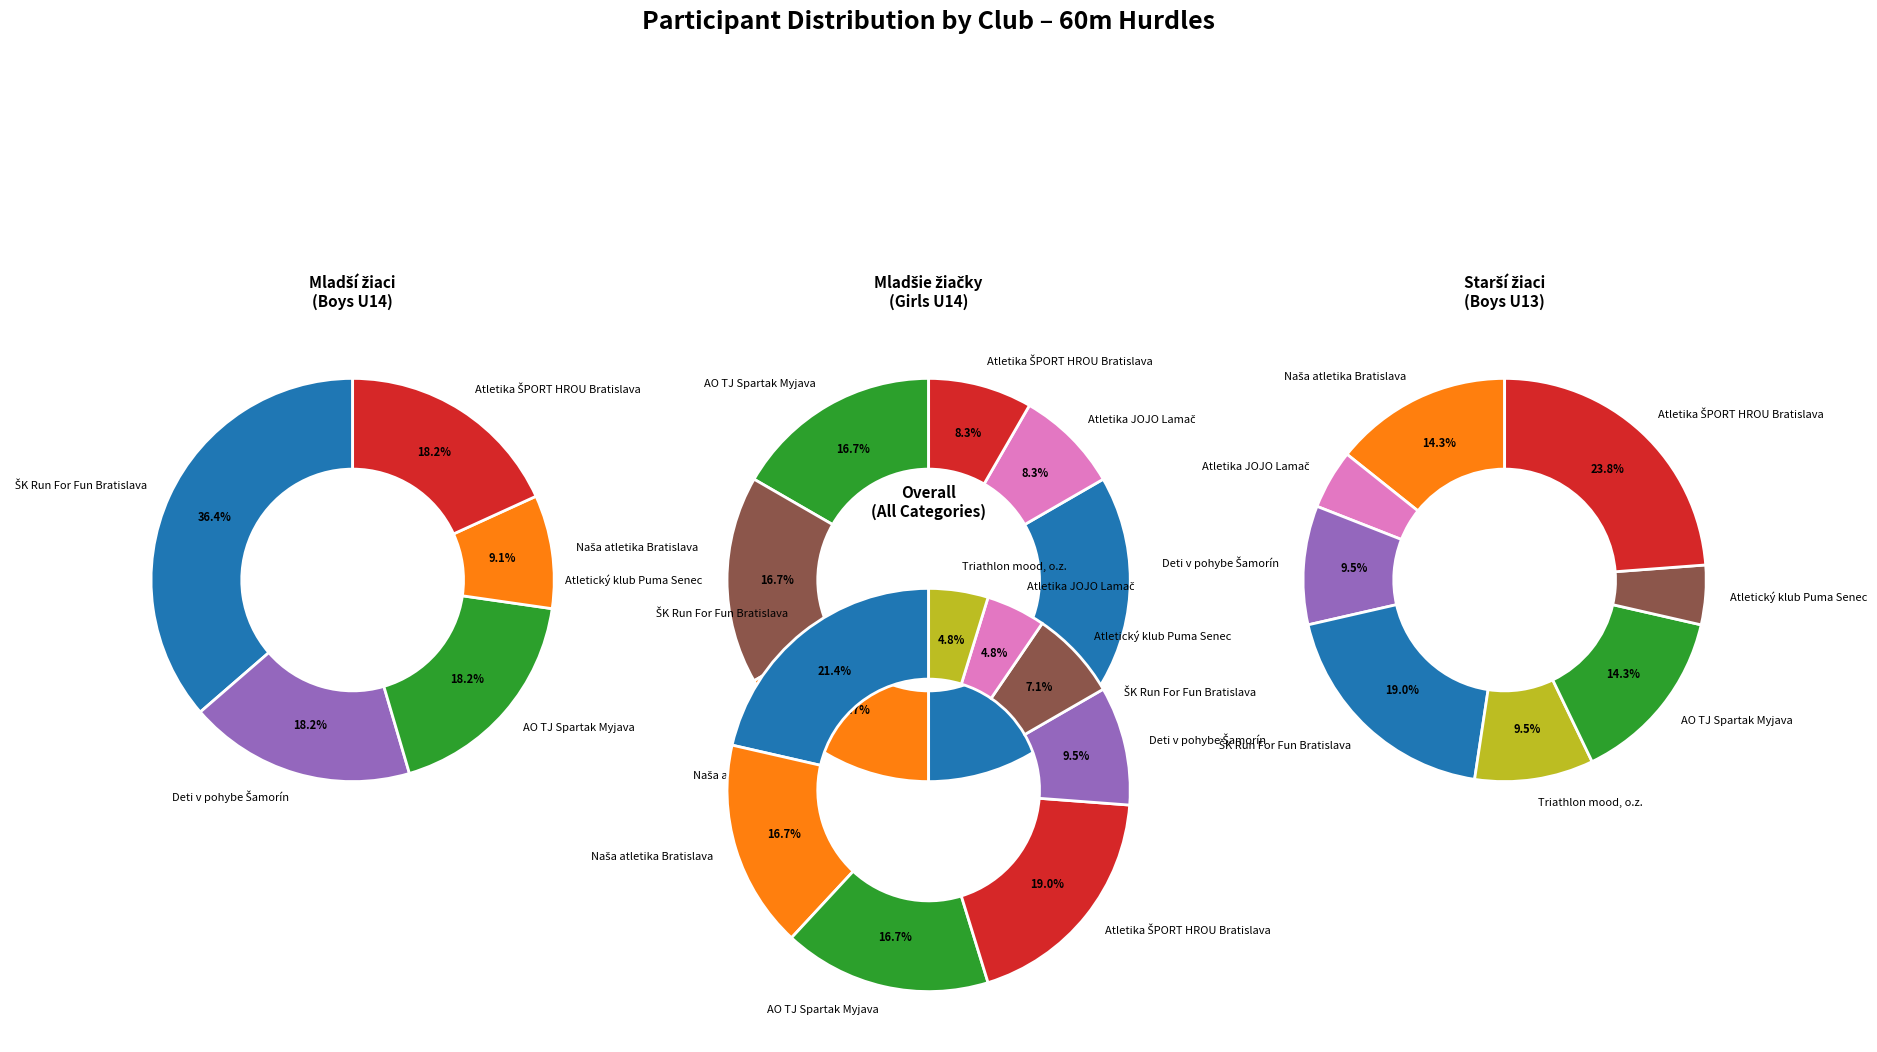

To the nearest percent, what percentage of the pie is AO TJ Spartak Myjava?

17%